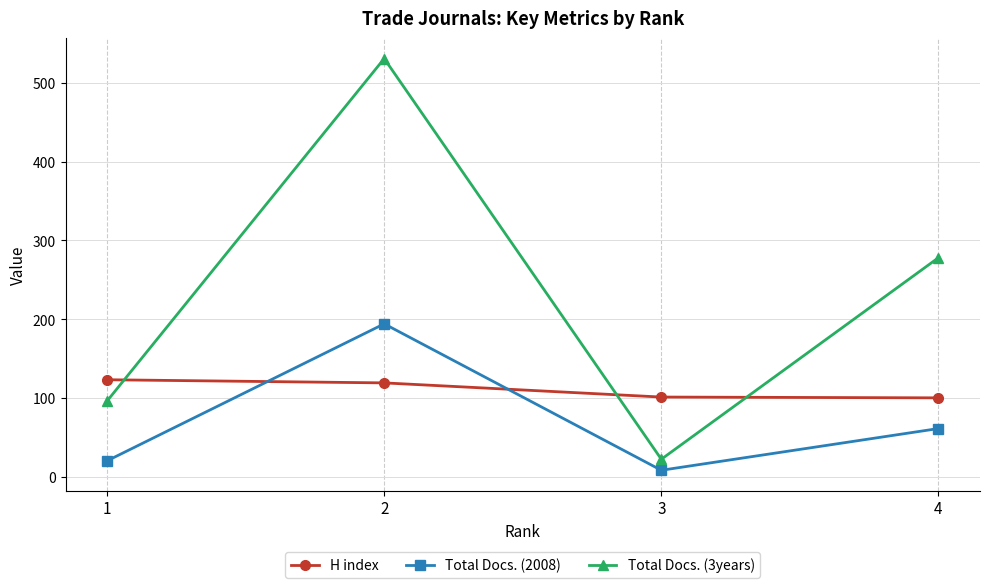

What value does the Total Docs. (3years) series have at 4?

278